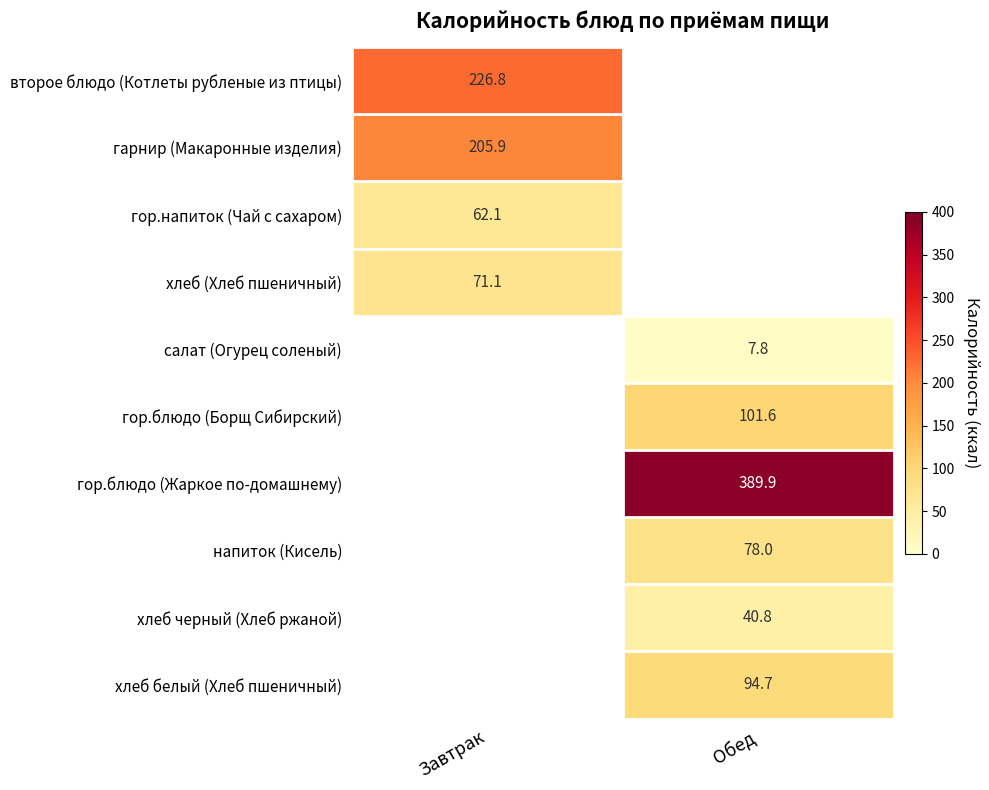

True or false: хлеб белый (Хлеб пшеничный) has a value of 34.7 at Обед.

False